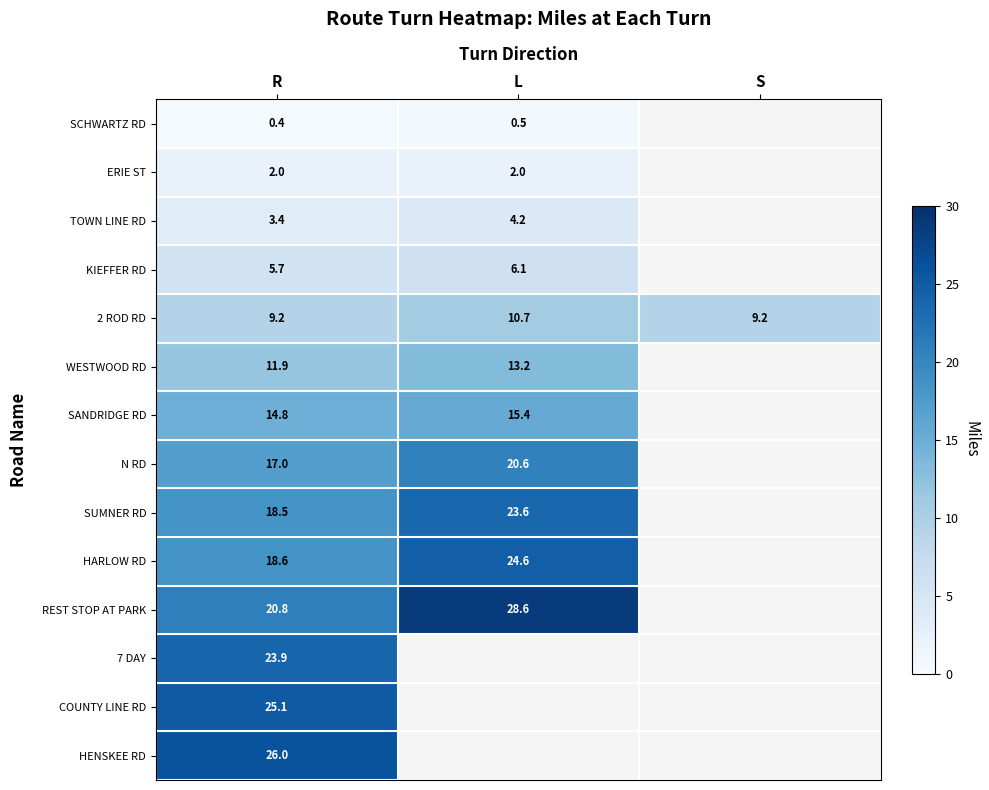

Rank the series at R from lowest to highest value.

SCHWARTZ RD, ERIE ST, TOWN LINE RD, KIEFFER RD, 2 ROD RD, WESTWOOD RD, SANDRIDGE RD, N RD, SUMNER RD, HARLOW RD, REST STOP AT PARK, 7 DAY, COUNTY LINE RD, HENSKEE RD